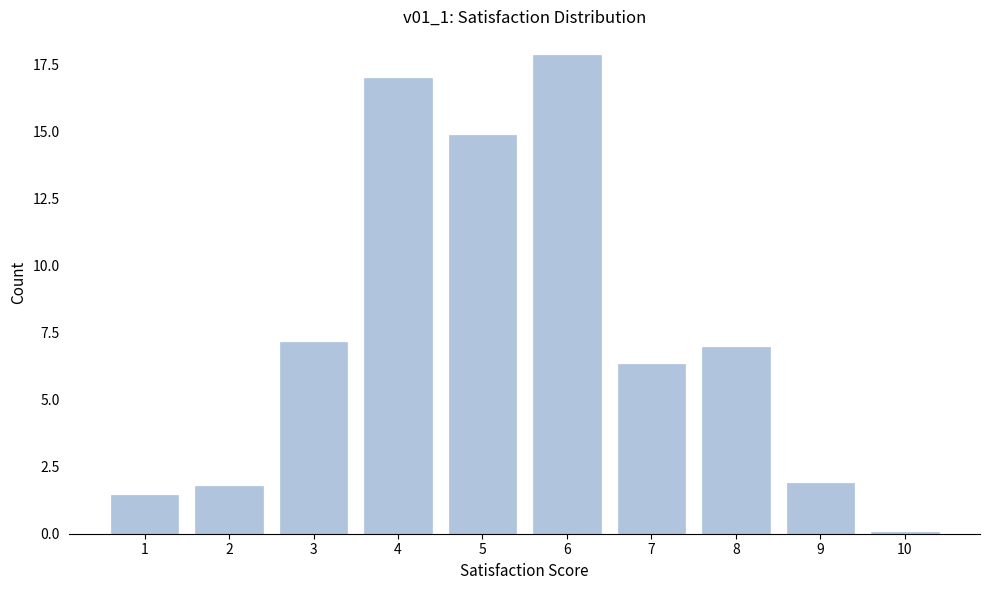

Reading right to left, what are all the values shown in this chart?

0.1	1.9	7.0	6.3	17.8	14.8	17.0	7.1	1.8	1.5